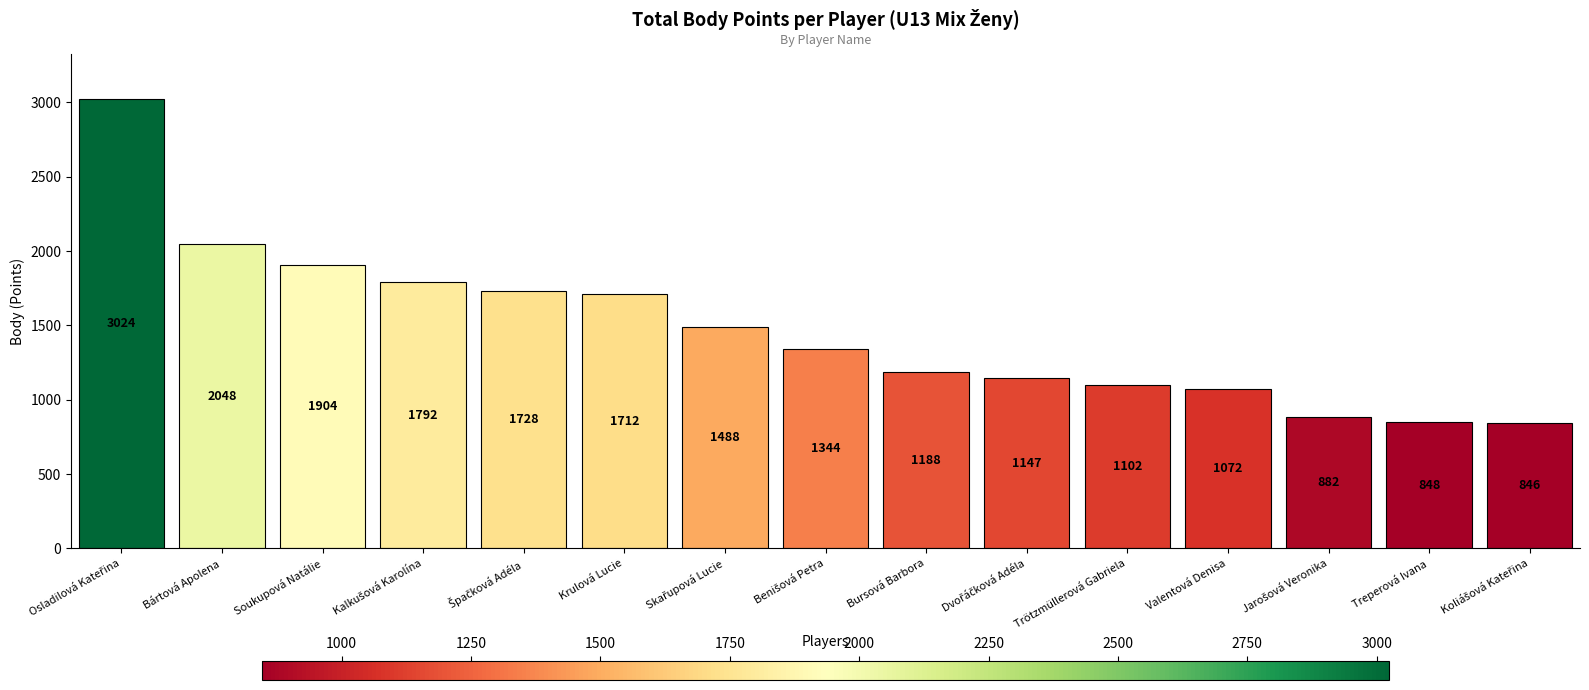

Reading left to right, what are all the values shown in this chart?

3024	2048	1904	1792	1728	1712	1488	1344	1188	1147	1102	1072	882	848	846